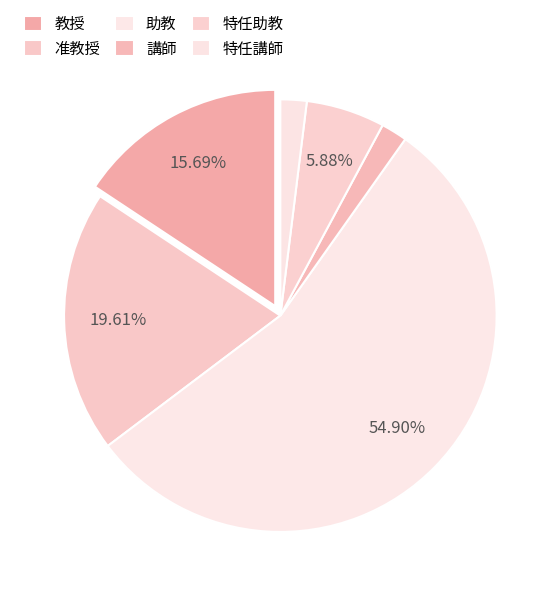

How many segments does this pie chart have?

6